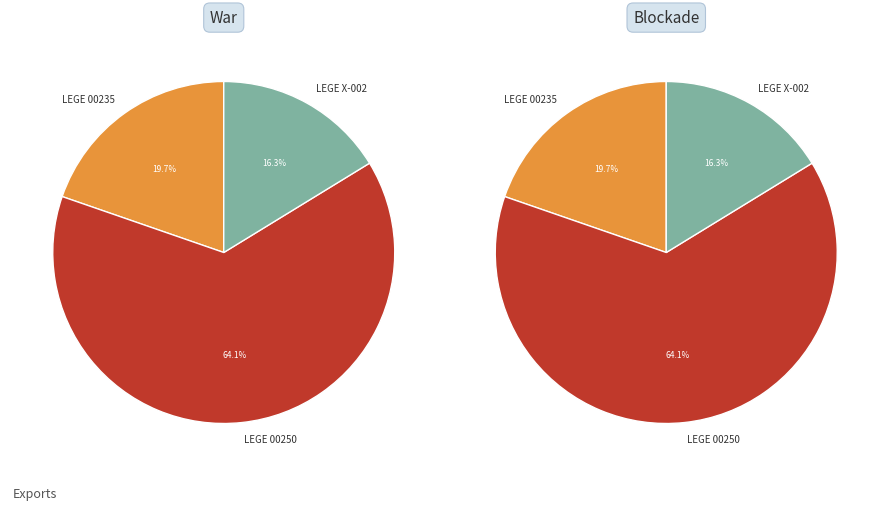

Rank the series at LEGE 00235 from highest to lowest value.

War, Blockade